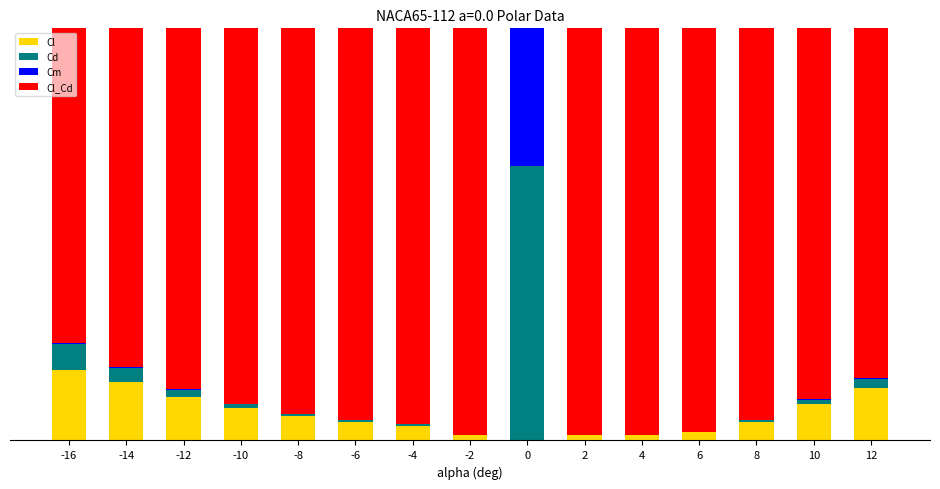

What are all the series names shown in the legend?

Cl, Cd, Cm, Cl_Cd